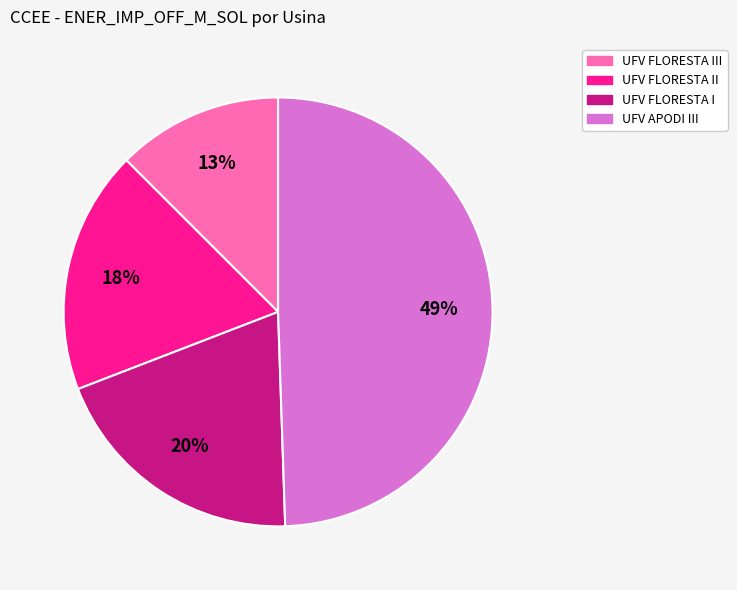

To the nearest percent, what percentage of the pie is UFV FLORESTA II?

18%